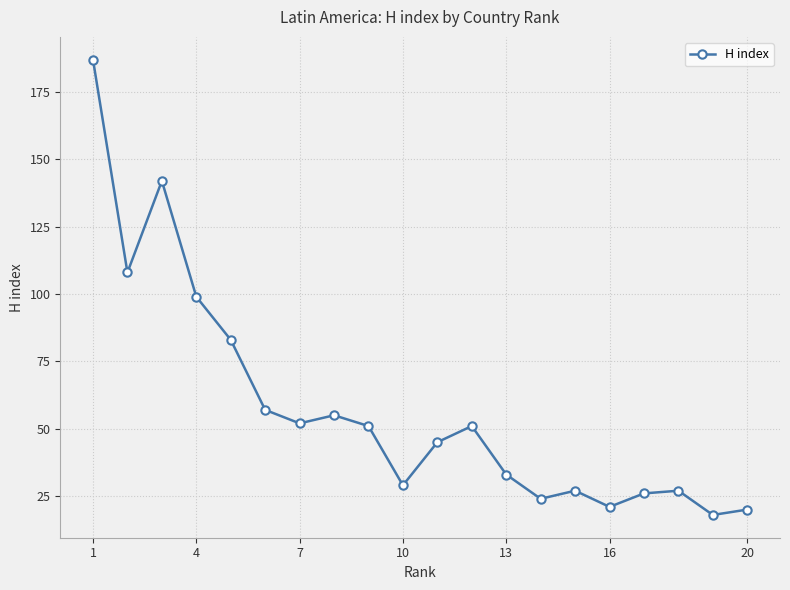

How many lines are shown in the chart?

1